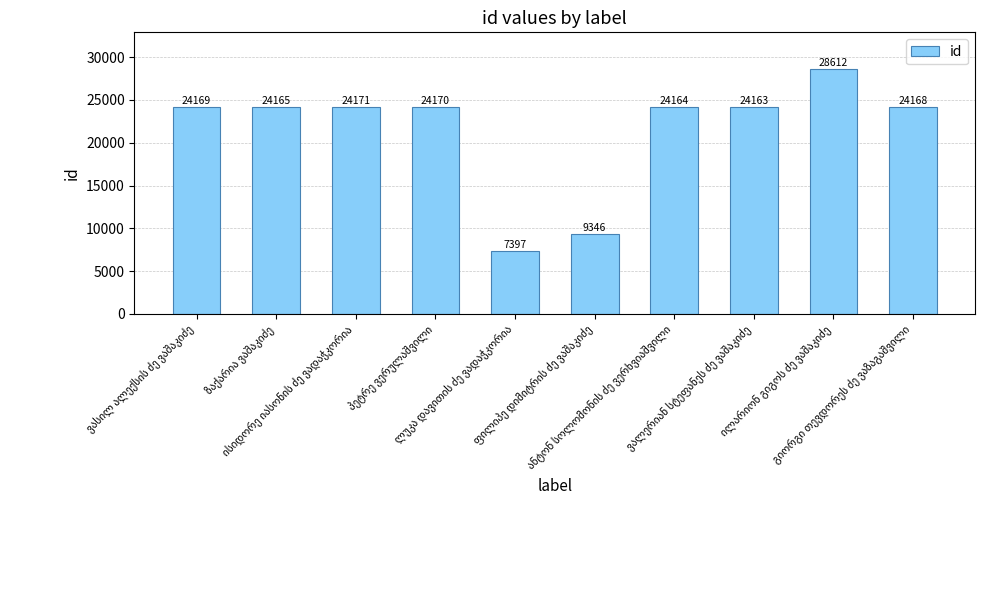

What is the value of the 9th bar from the left?

28612